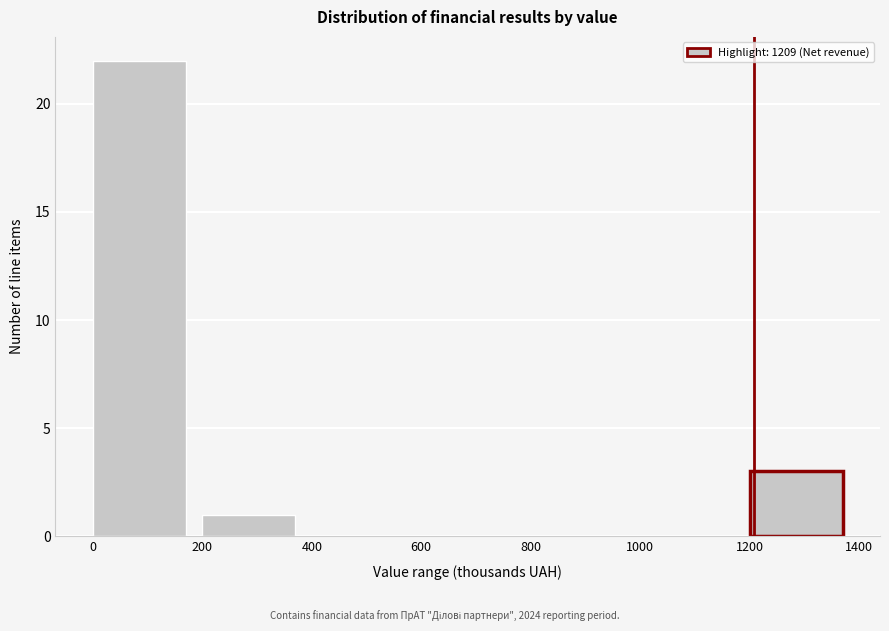

Reading left to right, list every bar in this chart as the range it spans on the x-axis followed by its height. The values are not printed on the chart, so give them approximately, as read against the axis.

0 to 200: 22
200 to 400: 1
400 to 600: 0
600 to 800: 0
800 to 1000: 0
1000 to 1200: 0
1200 to 1400: 3